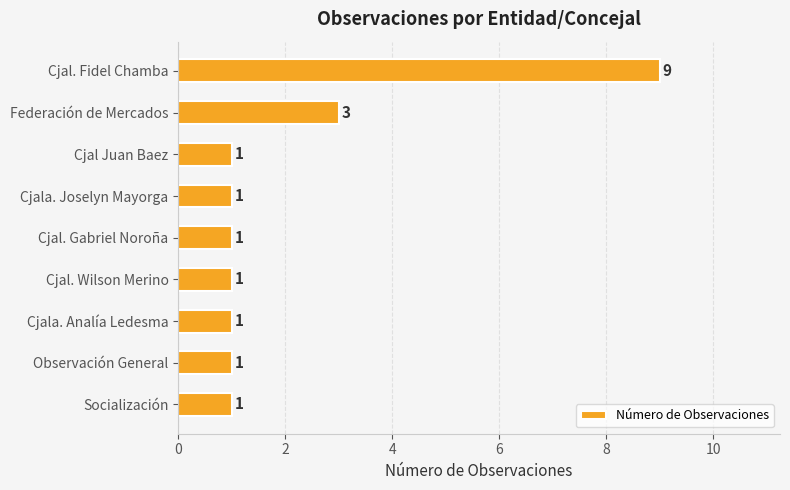

Reading top to bottom, what are all the values shown in this chart?

Cjal. Fidel Chamba=9	Federación de Mercados=3	Cjal Juan Baez=1	Cjala. Joselyn Mayorga=1	Cjal. Gabriel Noroña=1	Cjal. Wilson Merino=1	Cjala. Analía Ledesma=1	Observación General=1	Socialización=1